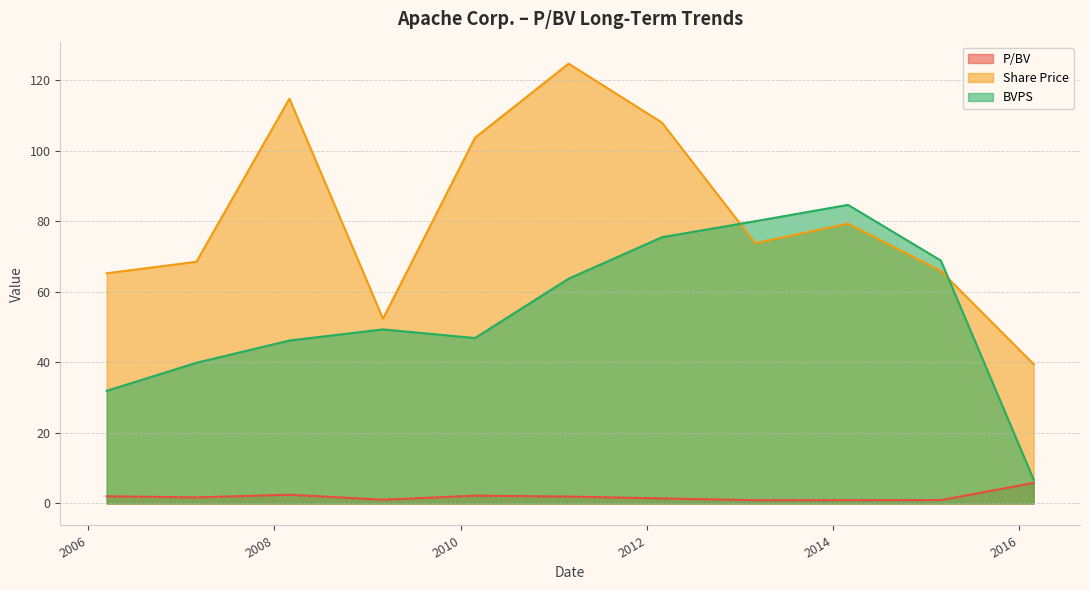

What is the approximate value of P/BV at 2013-03-01?

0.9